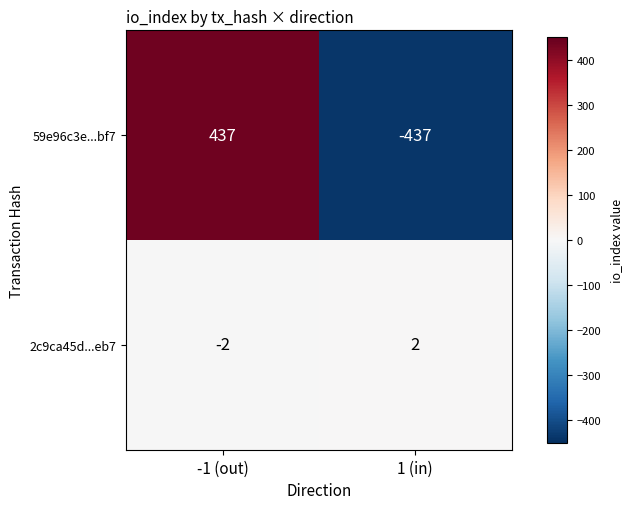

Read the 59e96c3e...bf7 value at -1 (out), to the nearest 10.

440